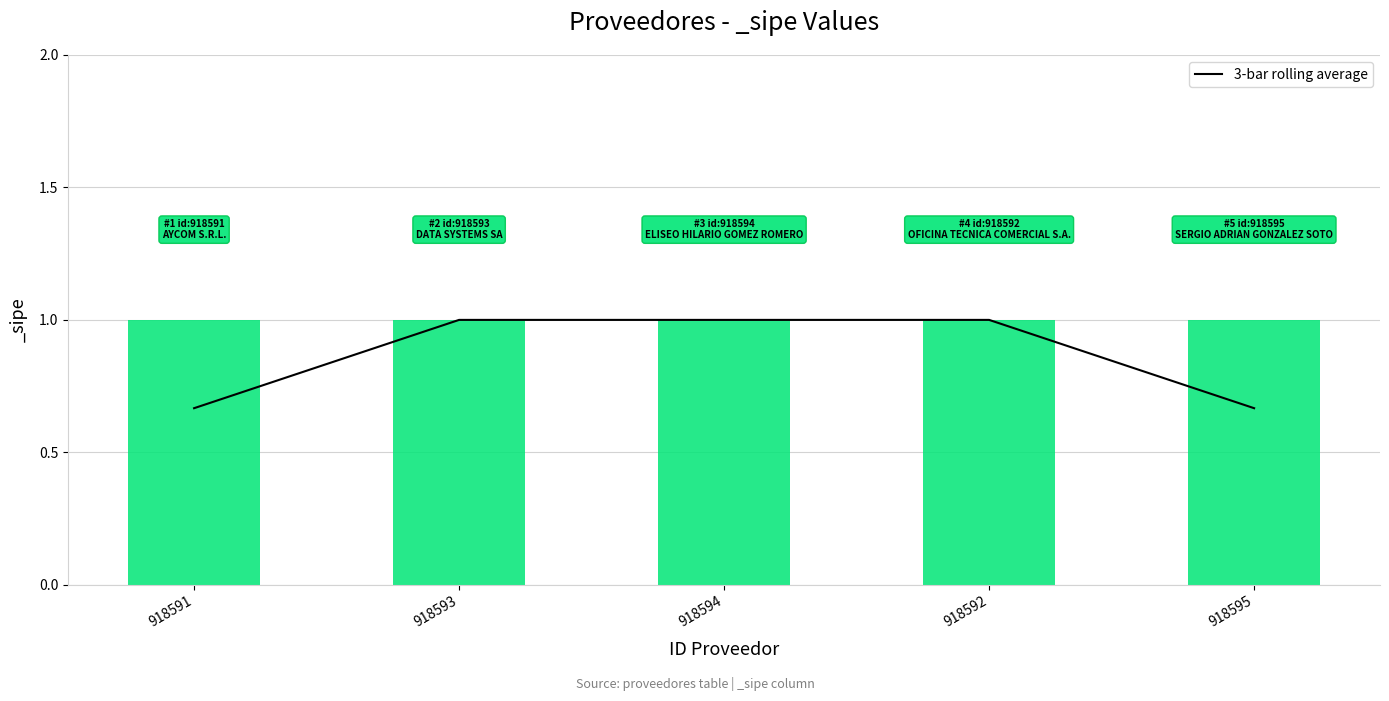

What is the maximum value shown in the chart?

1.0